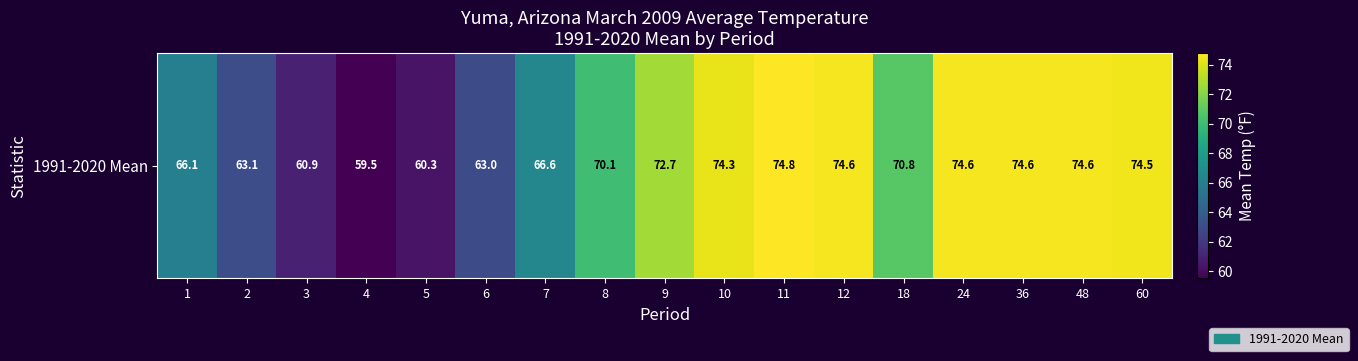

The chart shows a value of 63.0 at 6. True or false?

True